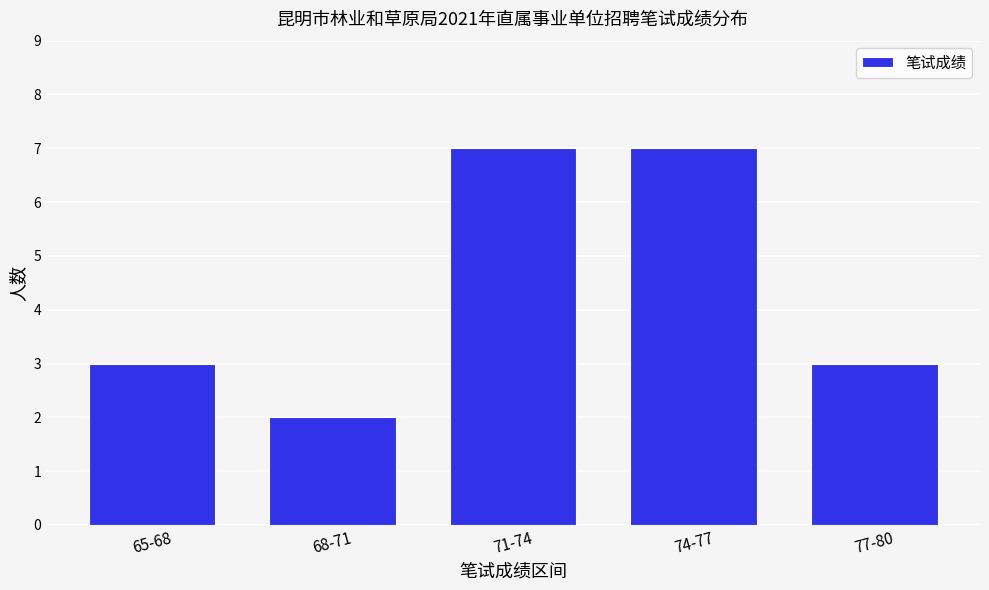

Reading right to left, extract all data points from this chart.

77-80=3	74-77=7	71-74=7	68-71=2	65-68=3